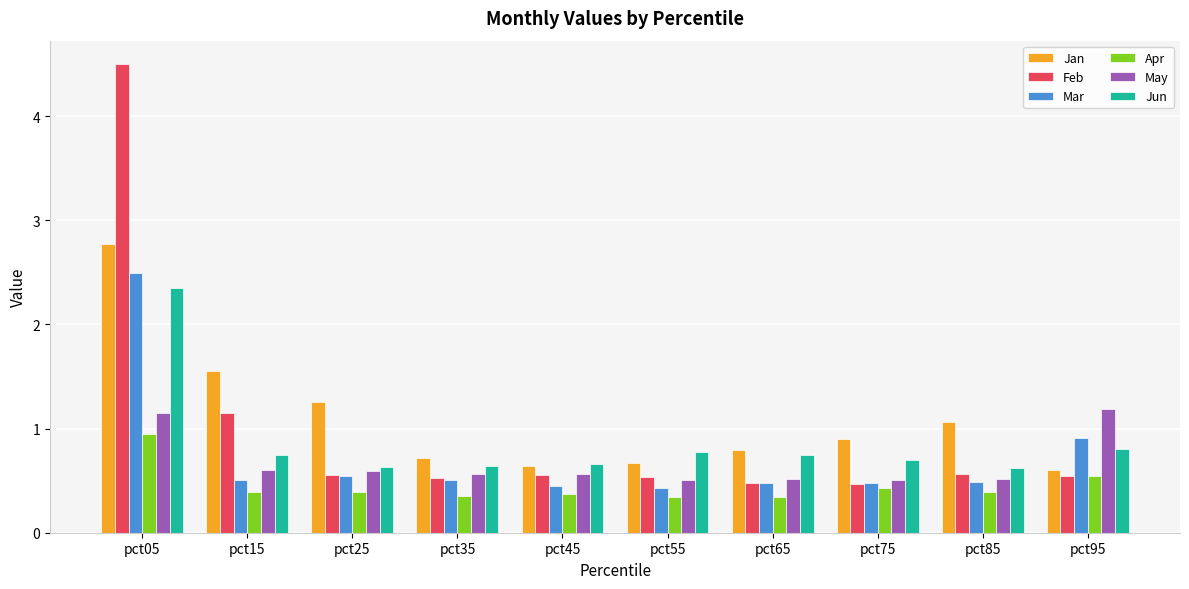

The Apr series shows 0.4 at pct25. True or false?

True